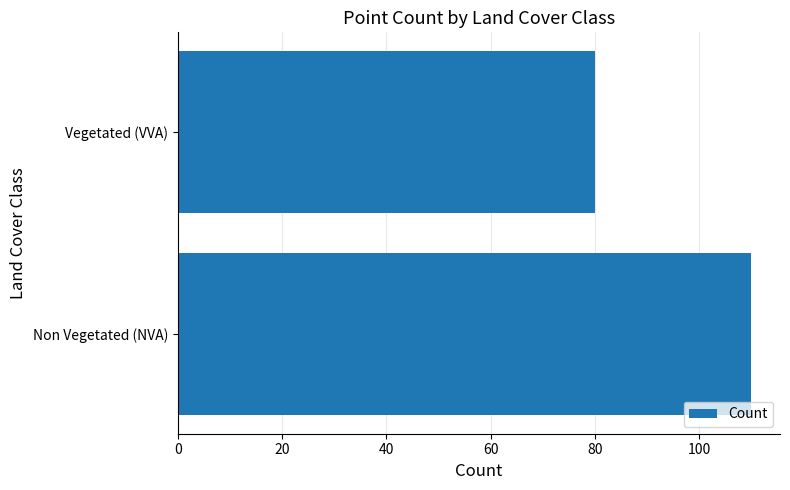

List the labels in order of value, smallest first.

Vegetated (VVA), Non Vegetated (NVA)